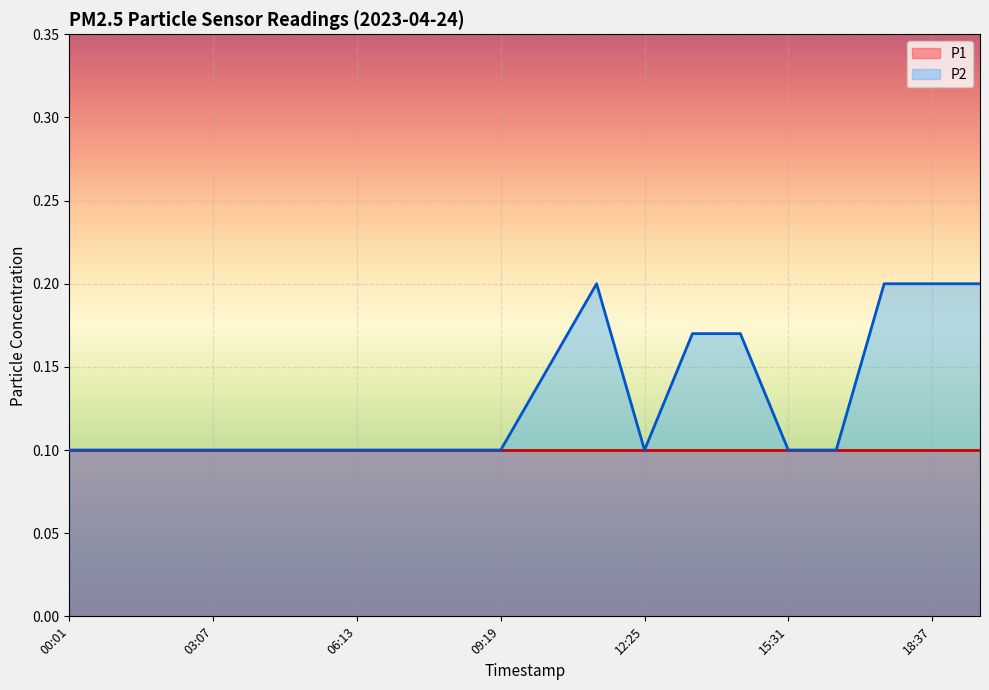

What is the greatest value displayed?

0.2